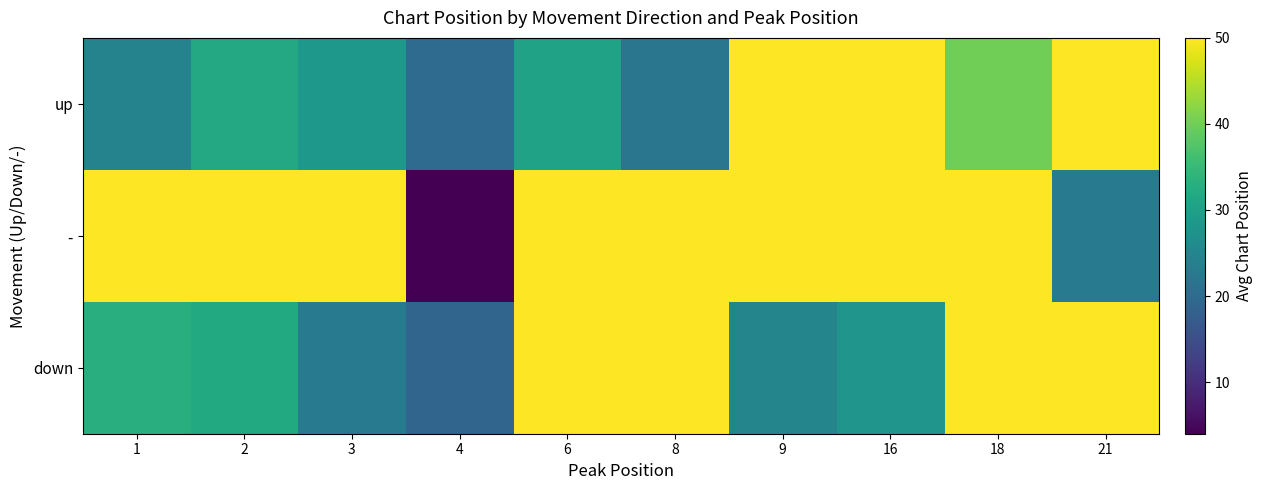

Reading right to left, what are all the values shown in this chart?

up: 21=50.0	18=40.0	16=50.0	9=50.0	8=22.0	6=30.5	4=20.0	3=28.5	2=31.8	1=24.6
-: 21=23.0	18=50.0	16=50.0	9=50.0	8=50.0	6=50.0	4=4.0	3=50.0	2=50.0	1=50.0
down: 21=50.0	18=50.0	16=28.0	9=25.0	8=50.0	6=50.0	4=19.0	3=23.0	2=32.0	1=32.9